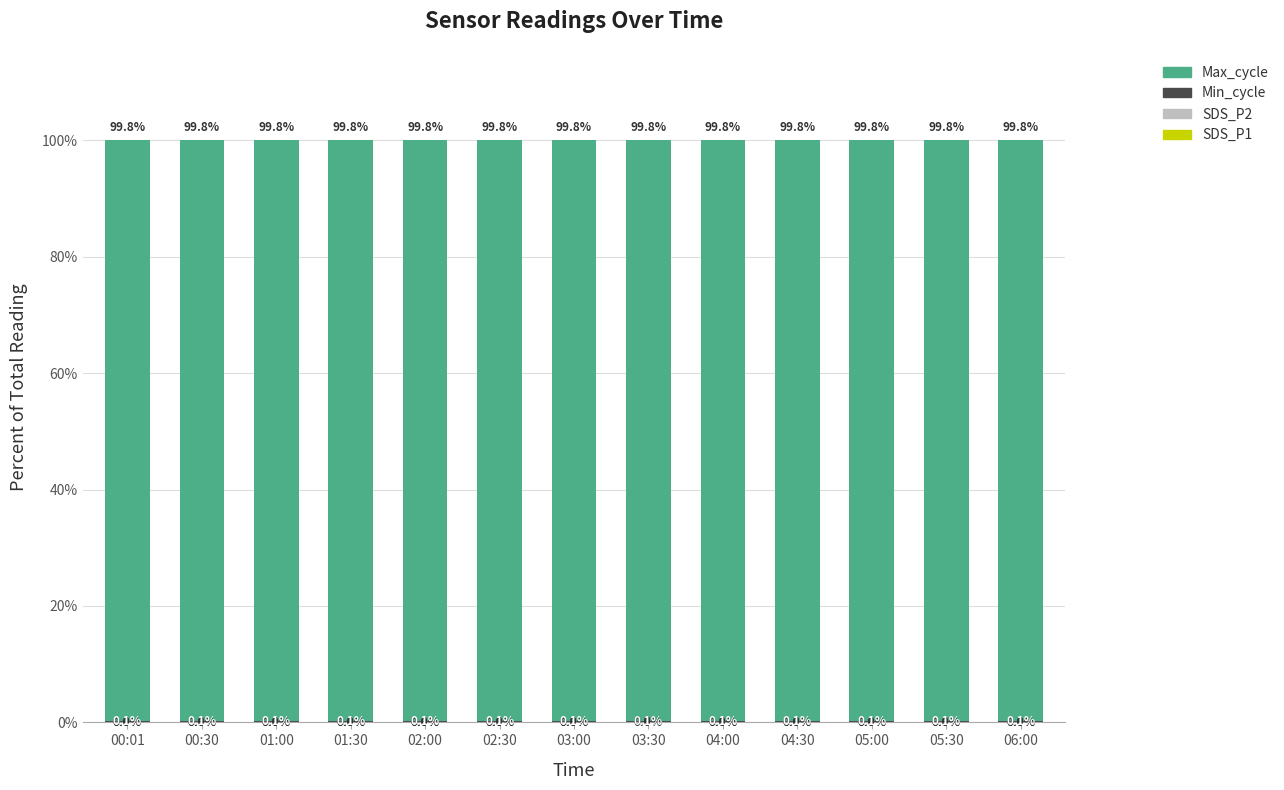

Between 03:00 and 05:30, which series saw the biggest shift?

Max_cycle